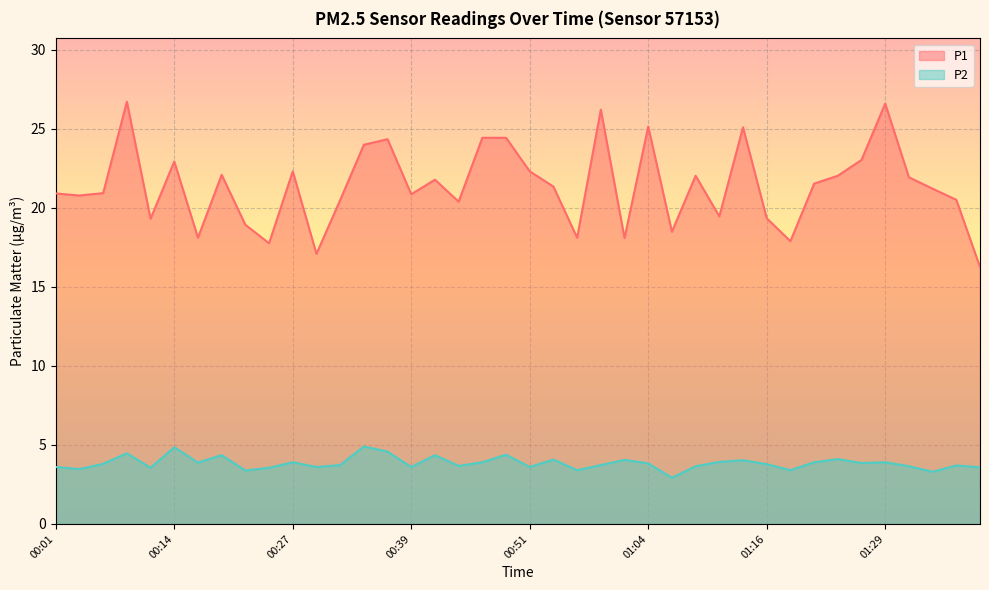

What is the maximum value shown in the chart?

26.7